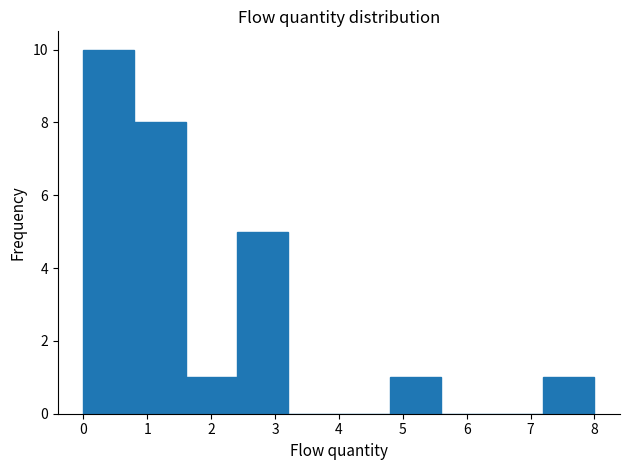

Reading left to right, list every bar in this chart as the range it spans on the x-axis followed by its height. The values are not printed on the chart, so give them approximately, as read against the axis.

0.0 to 0.8: 10
0.8 to 1.6: 8
1.6 to 2.4: 1
2.4 to 3.2: 5
3.2 to 4.0: 0
4.0 to 4.8: 0
4.8 to 5.6: 1
5.6 to 6.4: 0
6.4 to 7.2: 0
7.2 to 8.0: 1